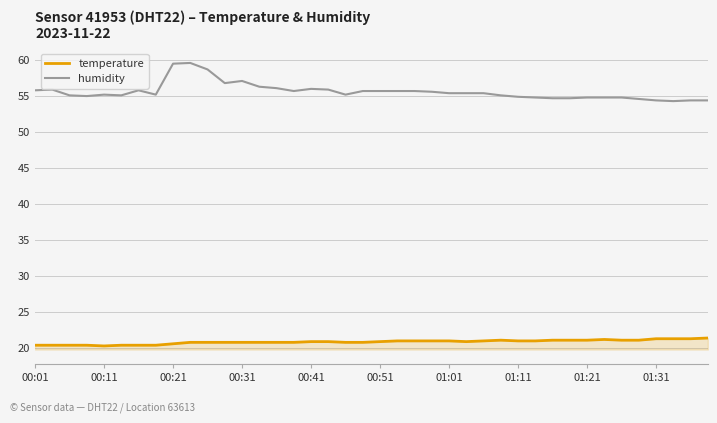

True or false: humidity and temperature intersect in this chart.

False